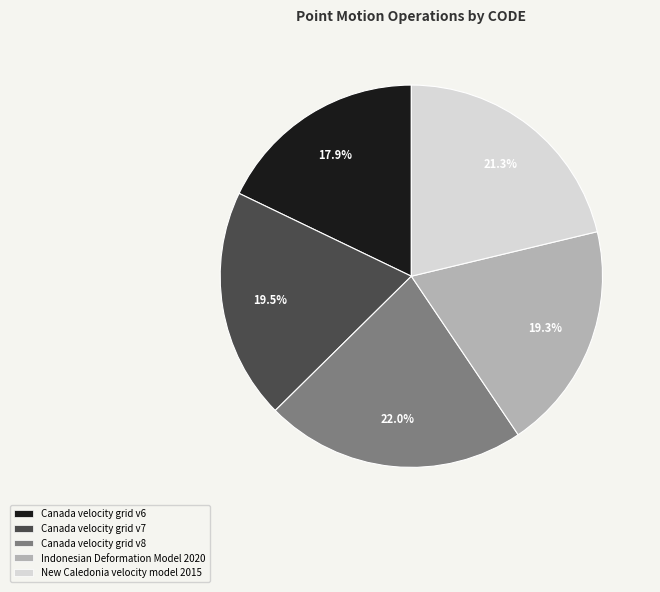

Is there a majority slice in this chart?

No